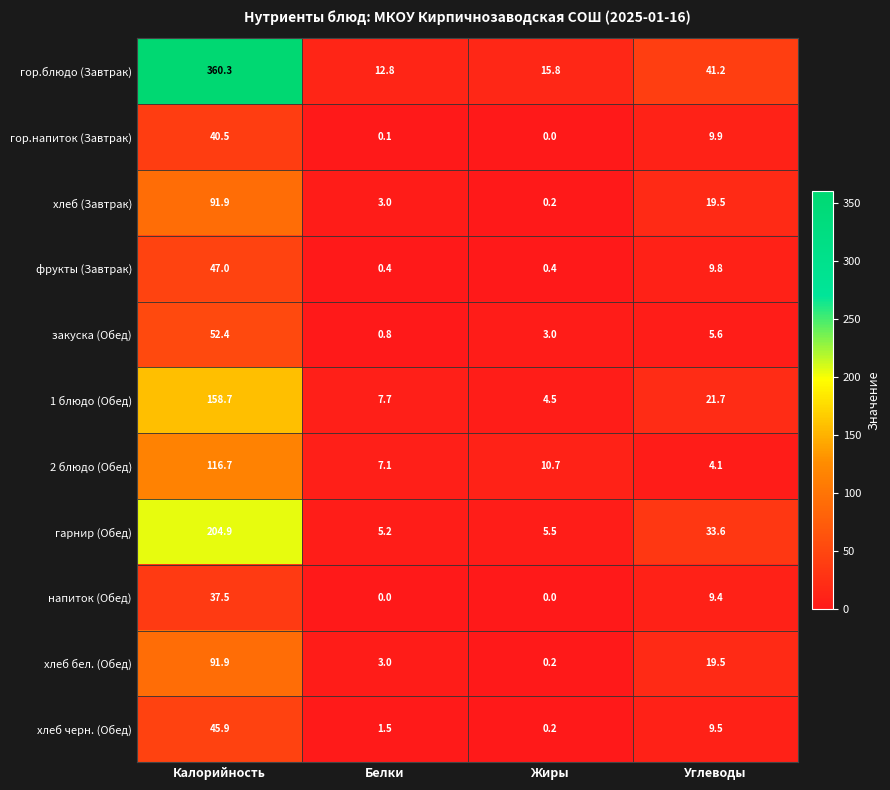

What is the difference between the highest and lowest values at Углеводы?

37.1